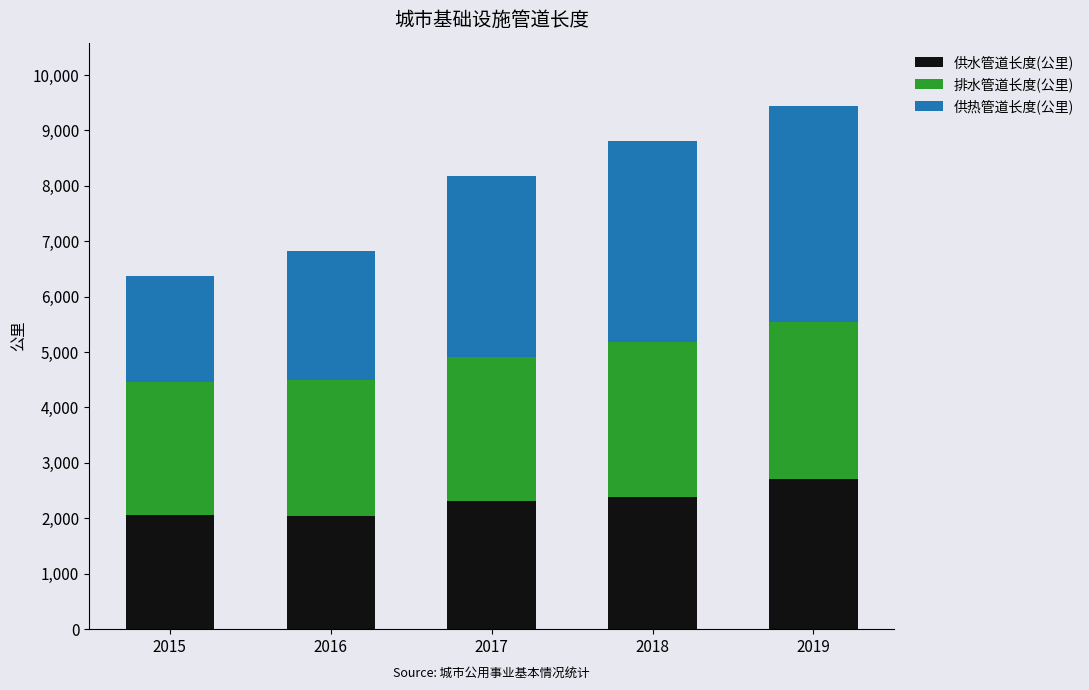

True or false: 供水管道长度(公里) has a value of 2714.4 at 2019.

True